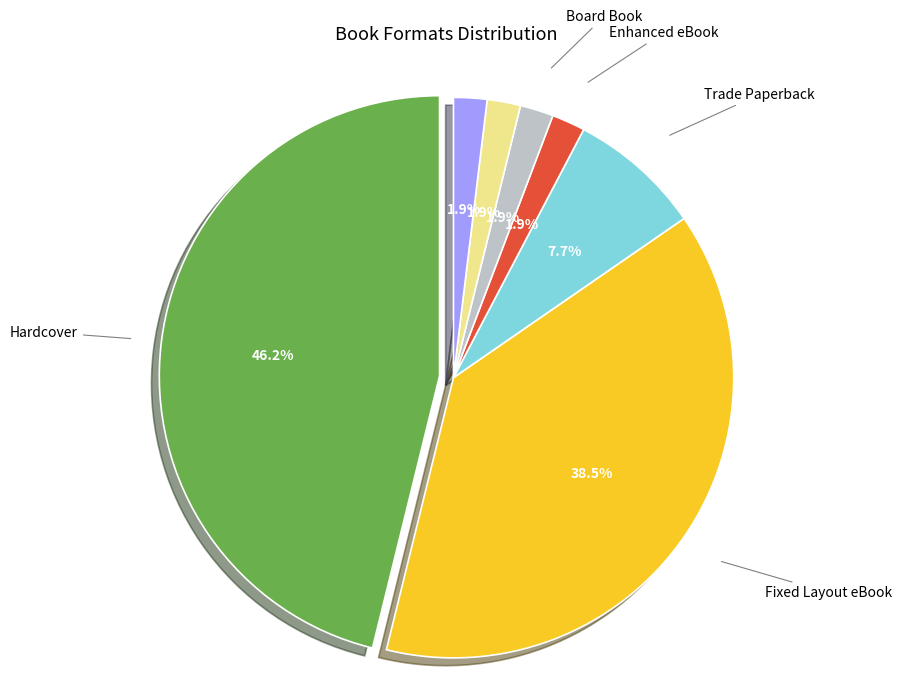

True or false: Trade Paperback accounts for 19% of the total.

False